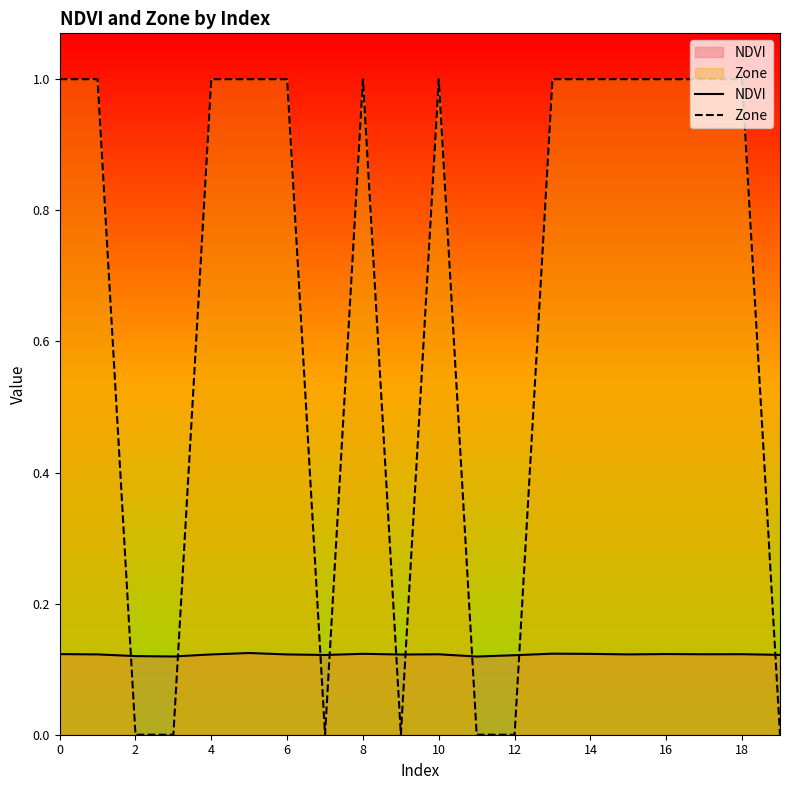

List the series in order of their overall mean, lowest first.

NDVI, Zone